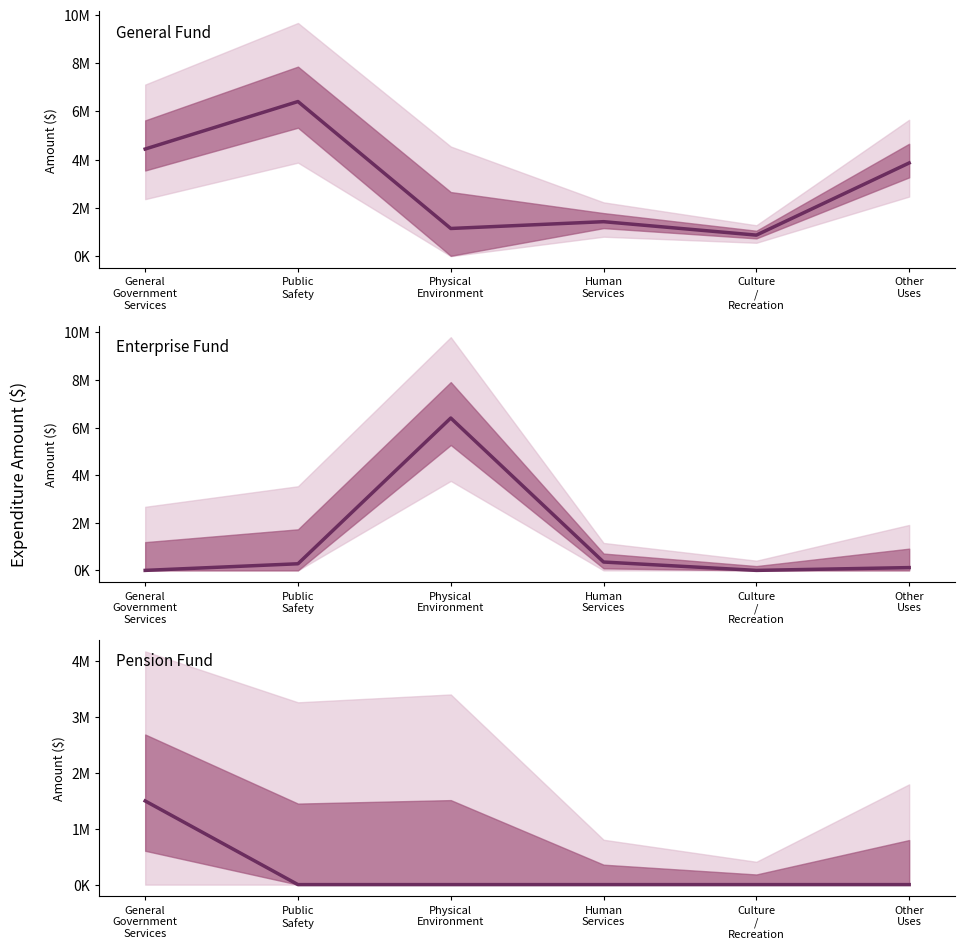

Which series has the largest total across all categories?

General